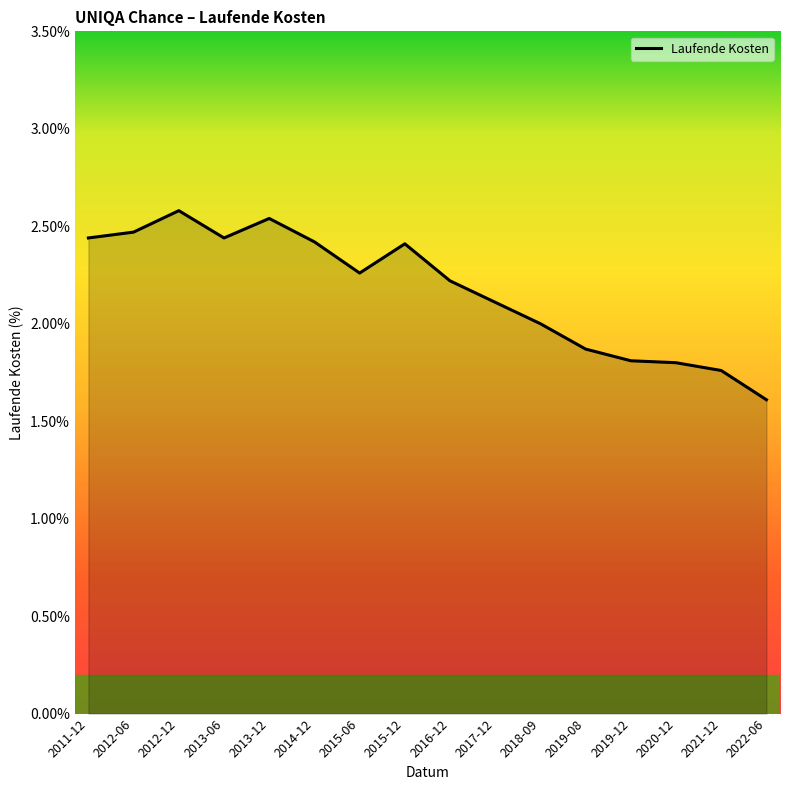

What is the difference between the values at 2013-06 and 2019-08?

0.6